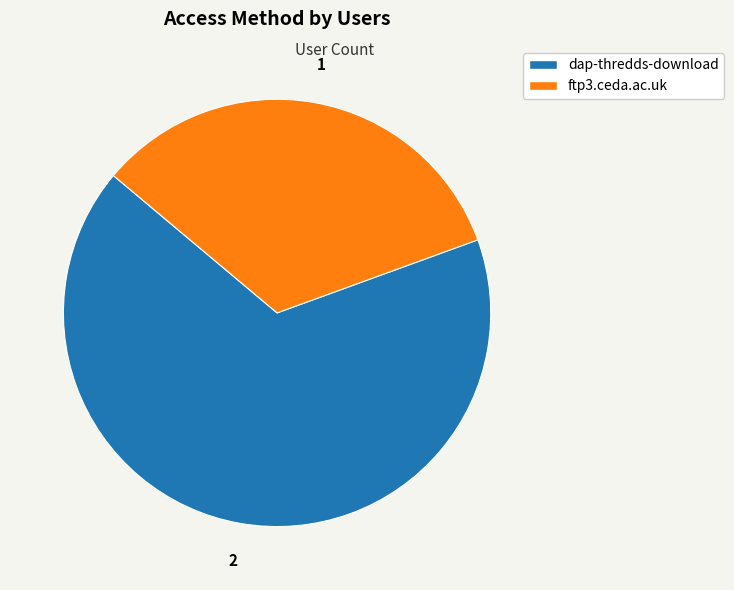

How many slices are in this pie chart?

2